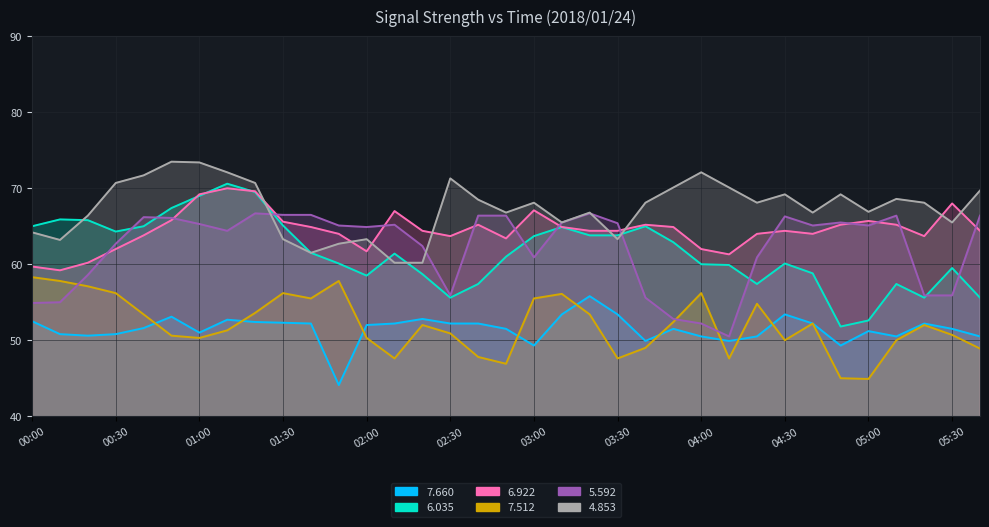

What are all the series names shown in the legend?

  7.660,   6.035,   6.922,   7.512,   5.592,   4.853